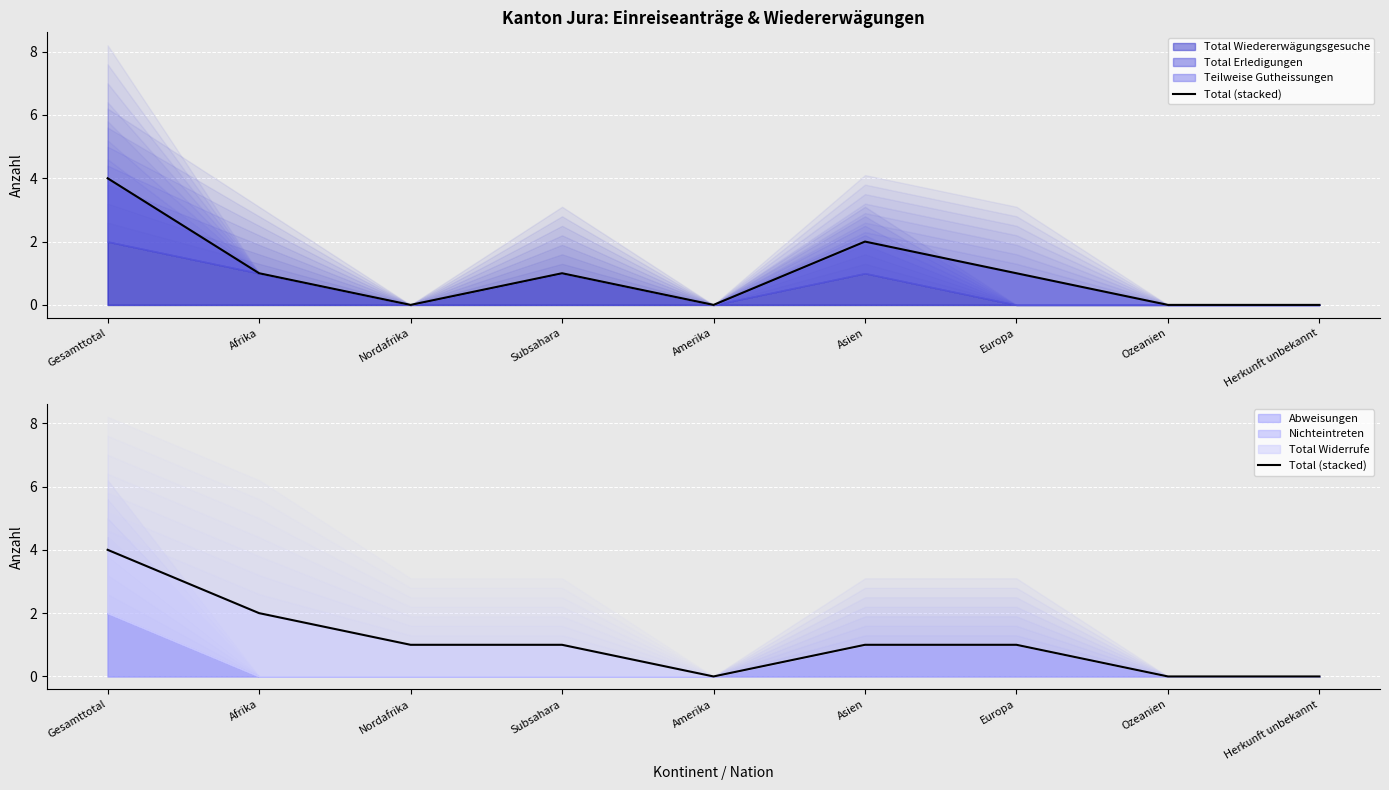

The chart shows a value of 6 at Gesamttotal. True or false?

False